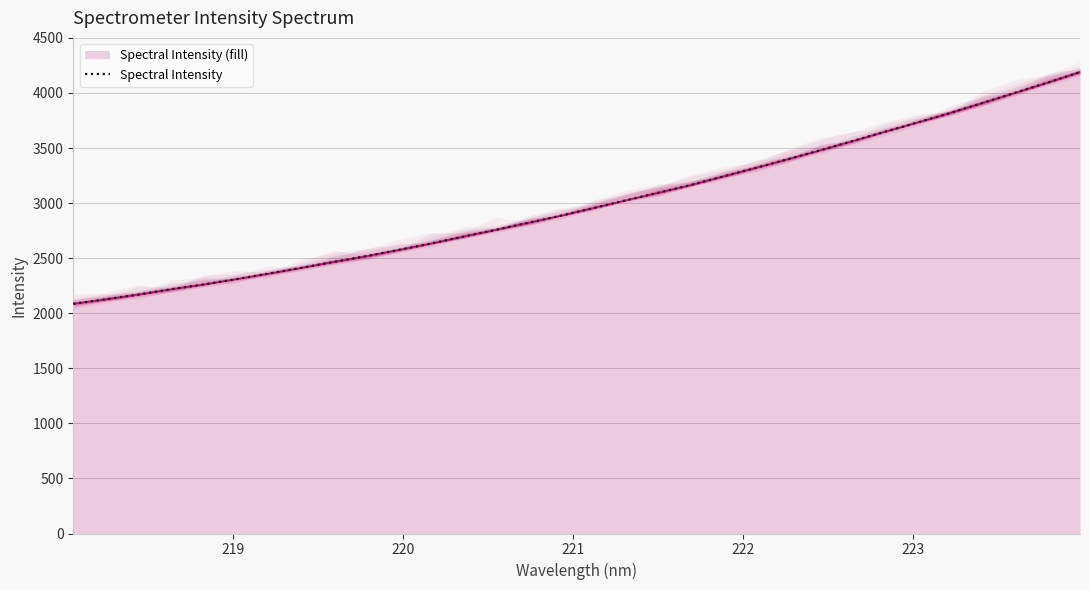

At which category does the chart reach its minimum across all series?

218